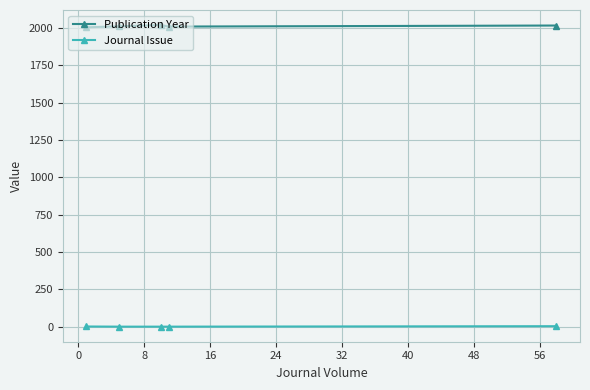

At how many categories does at least one series exceed 1868?

5